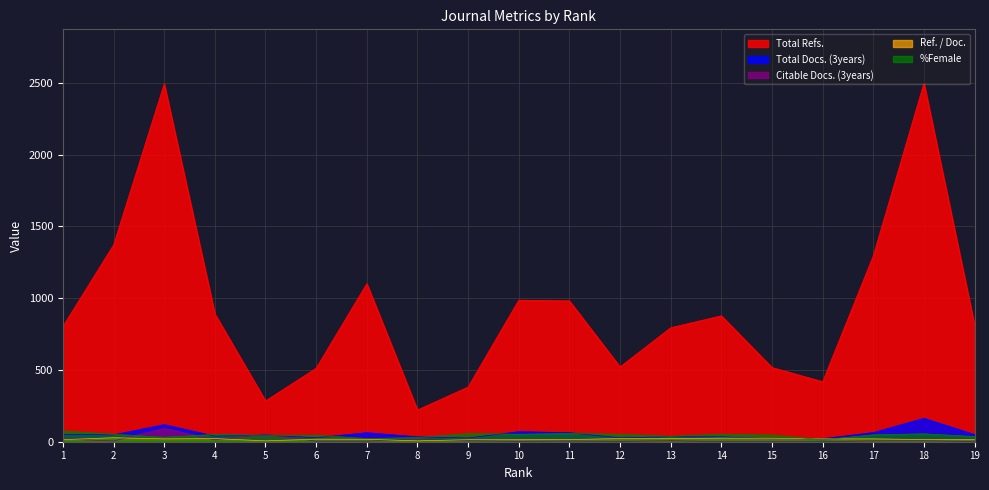

What is the total value across all series at 18?

2738